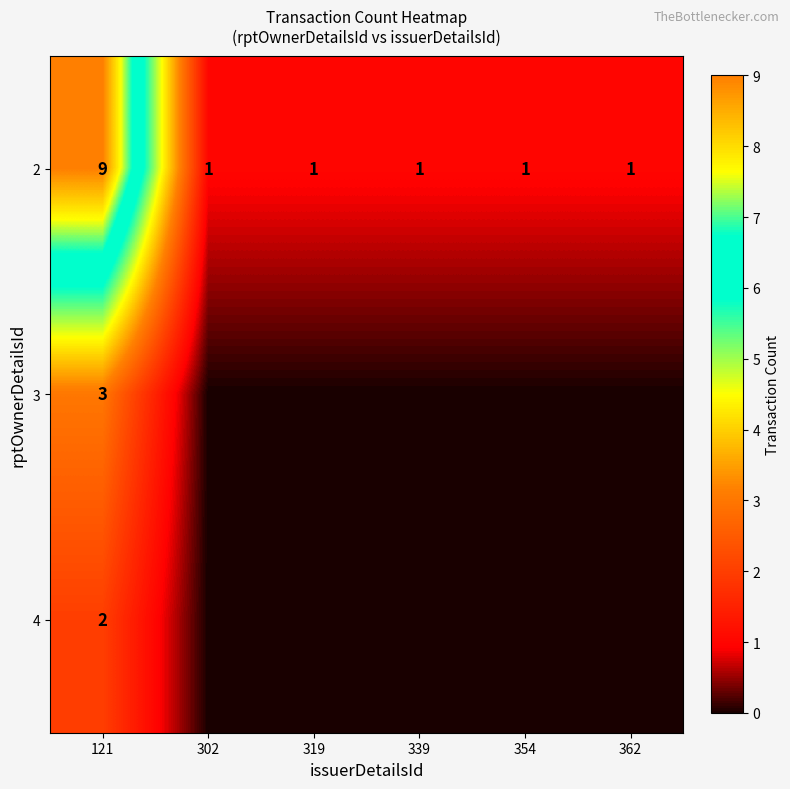

At how many categories does at least one series exceed 6?

1